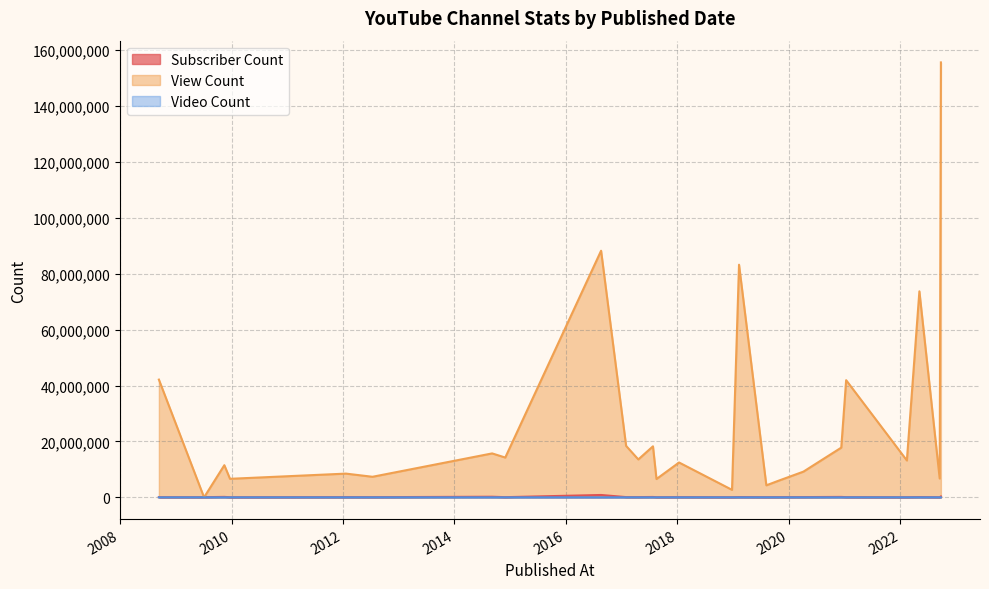

At 2009-12-22, list the series in order from largest to smallest.

View Count, Subscriber Count, Video Count